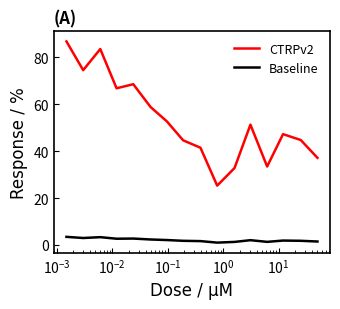

What is the maximum value for CTRPv2?

86.8